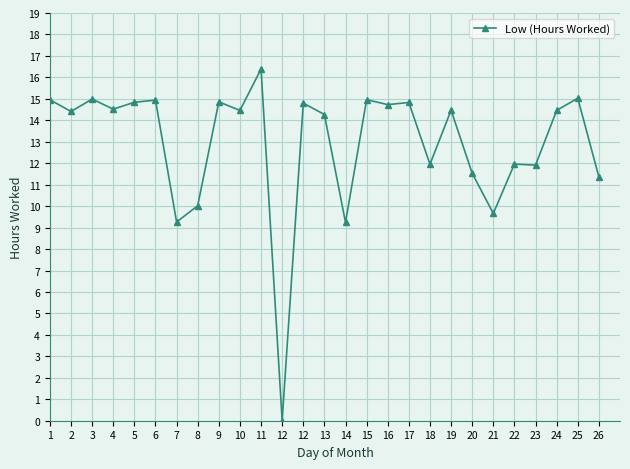

How many data points are above 14?

17